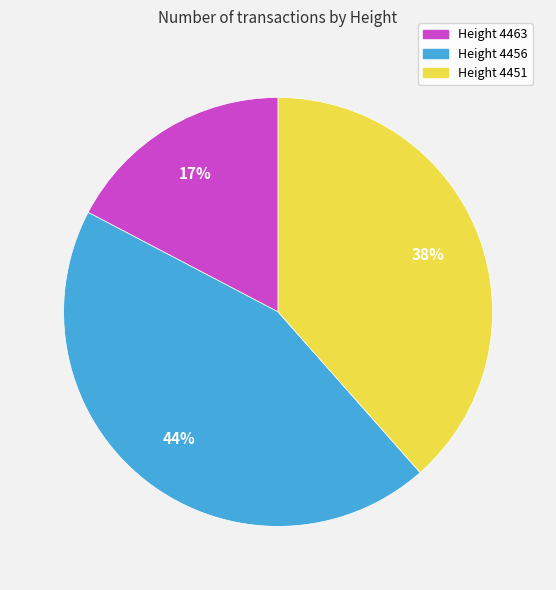

Which category has the biggest portion of the pie?

Height 4456